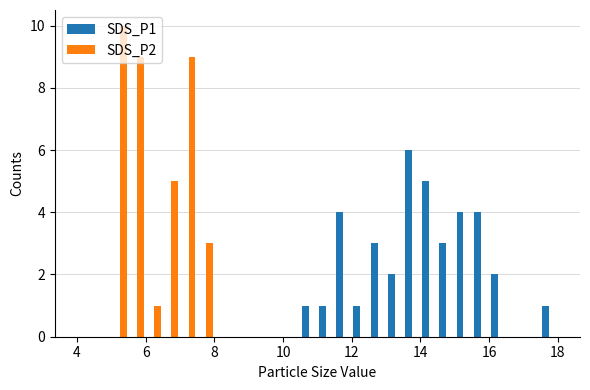

What is the maximum value shown in the chart?

10